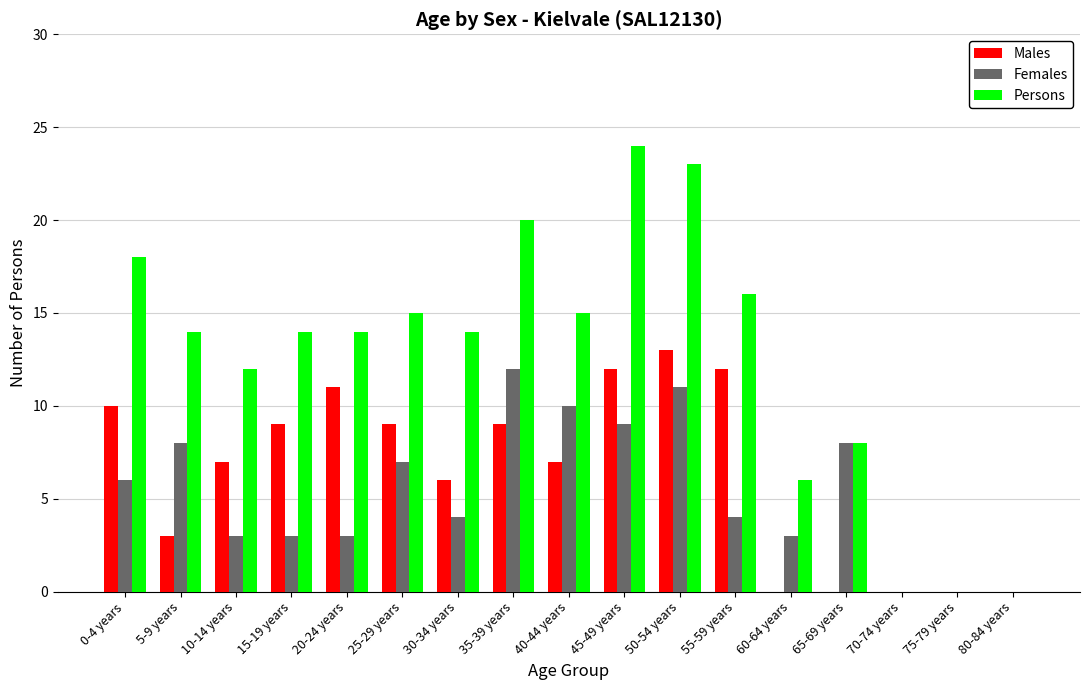

Reading right to left, list all the values displayed in this chart.

Males: 0	0	0	0	0	12	13	12	7	9	6	9	11	9	7	3	10
Females: 0	0	0	8	3	4	11	9	10	12	4	7	3	3	3	8	6
Persons: 0	0	0	8	6	16	23	24	15	20	14	15	14	14	12	14	18